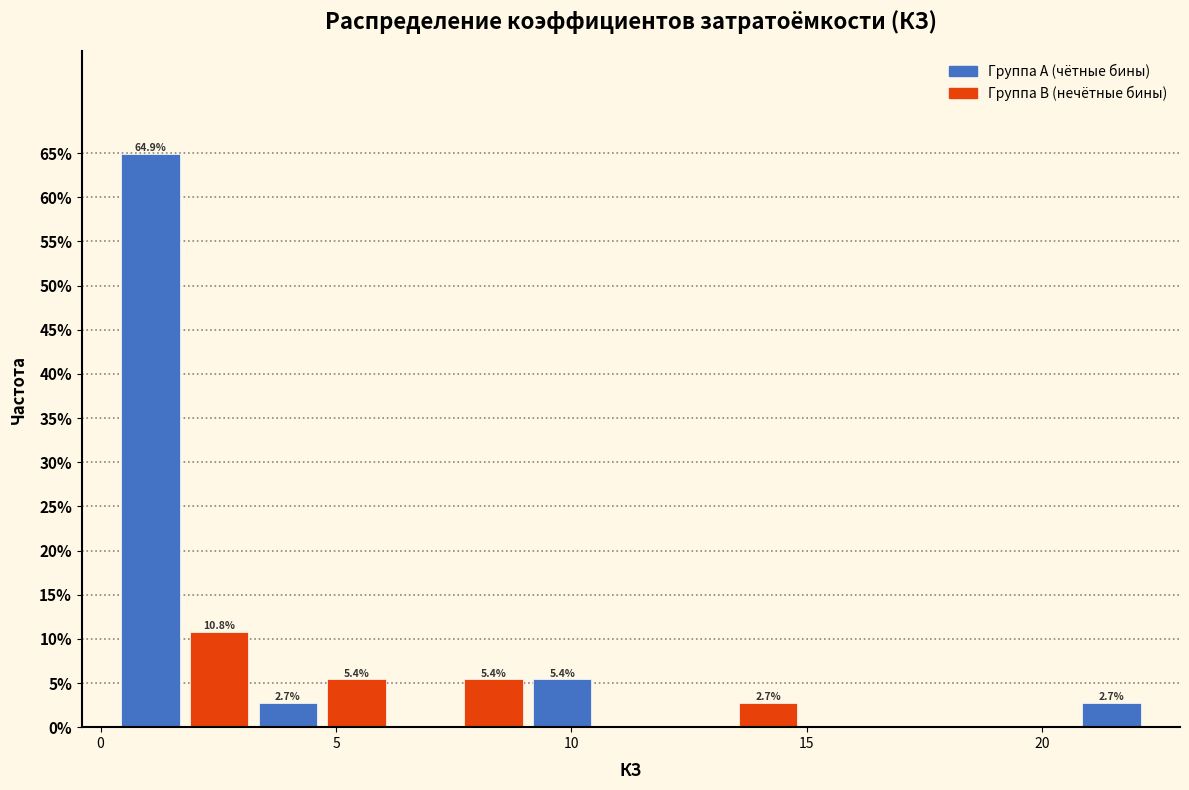

Read against the x-axis, roughly where is the centre of the tallest bar?

1.0